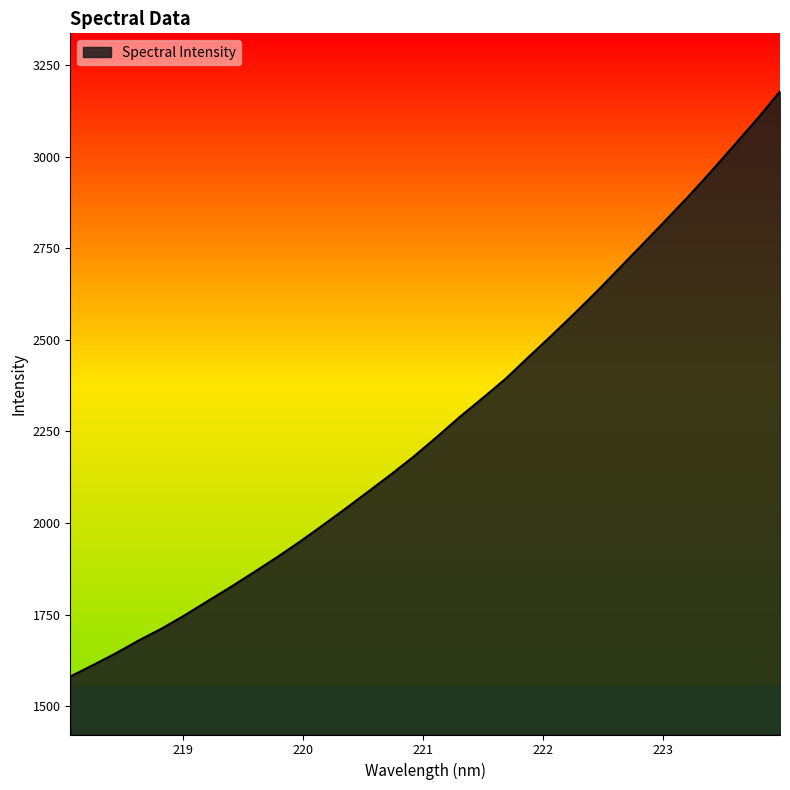

What is the difference between the maximum and minimum values?

1596.2